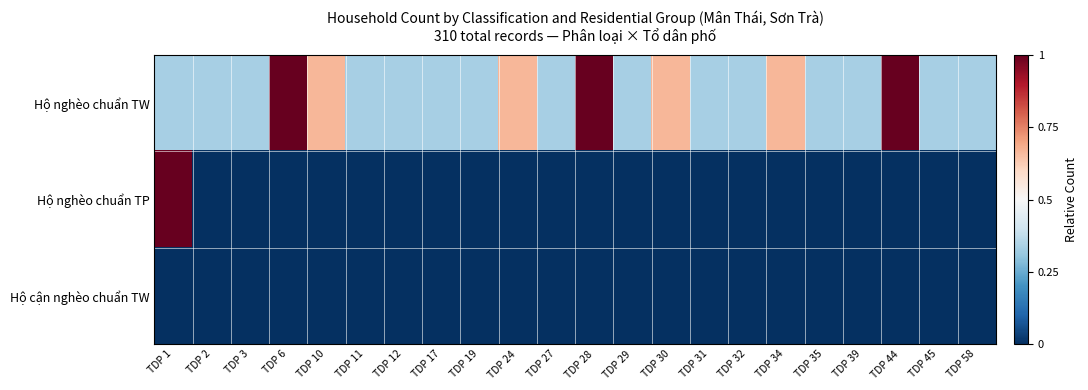

Which series has the largest total across all categories?

Hộ nghèo chuẩn TW